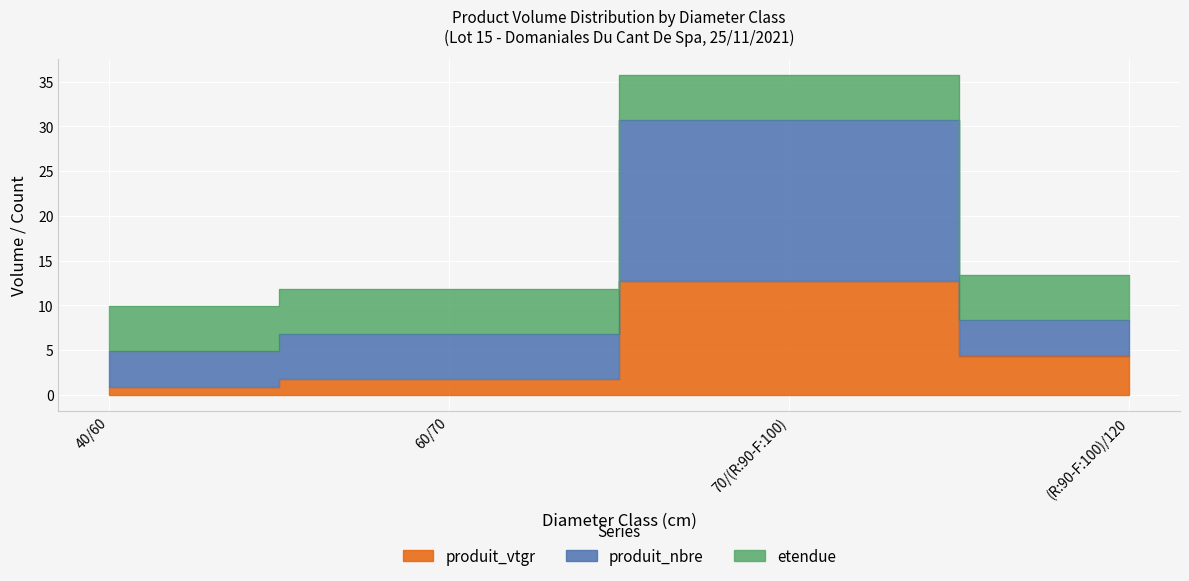

How many interior local peaks does the produit_nbre series have?

1